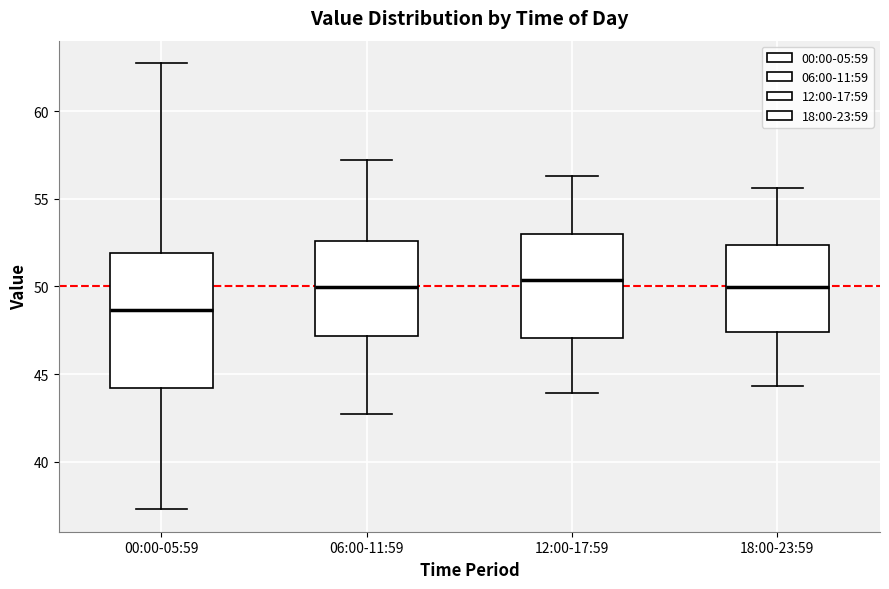

Where is the upper edge of the box for 18:00-23:59 on the y-axis? The values are not printed on the chart, so give them approximately, as read against the axis.

52.5